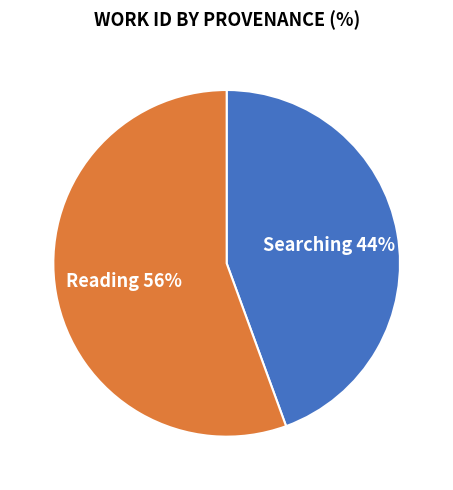

How many segments does this pie chart have?

2